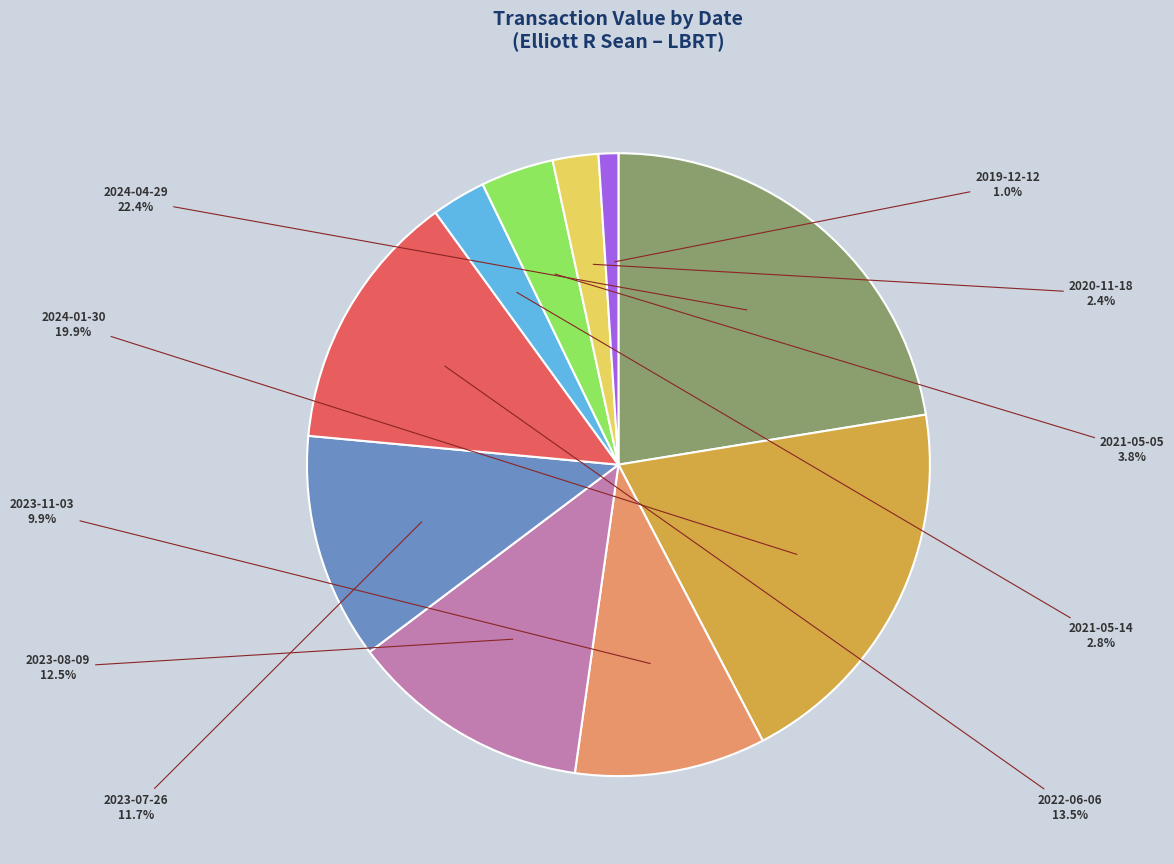

Is there a majority slice in this chart?

No